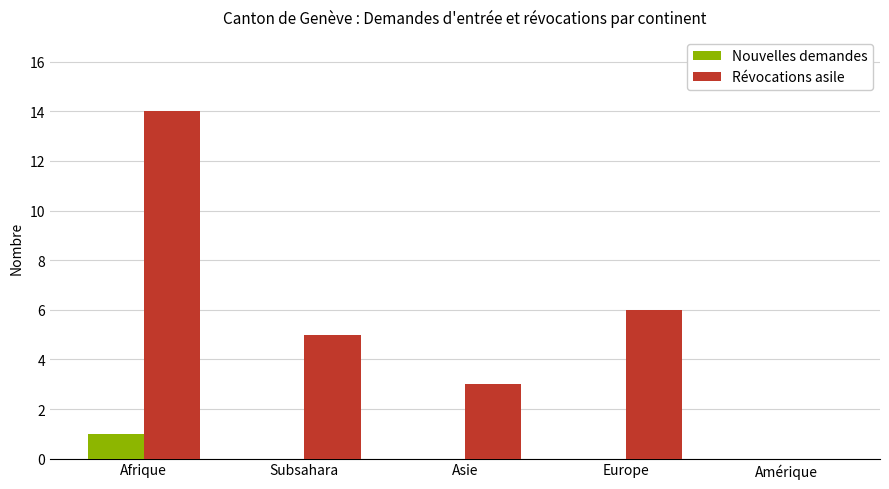

Between Europe and Amérique, which series saw the biggest shift?

Révocations asile